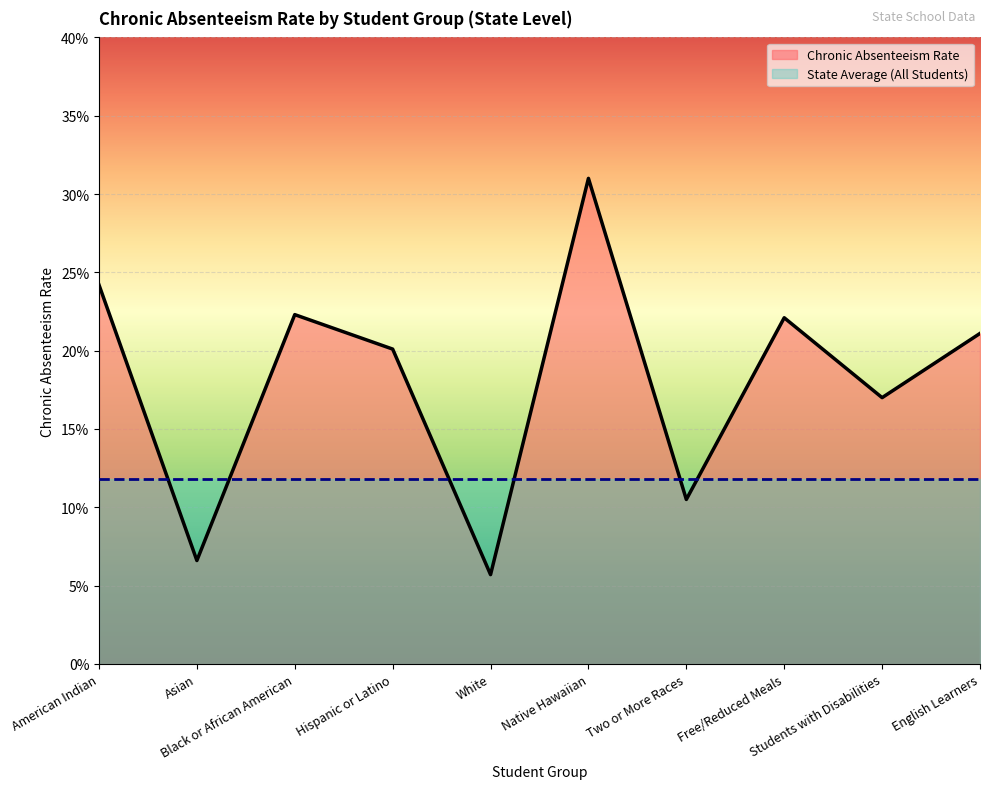

At which category does the data reach its first local valley?

Asian